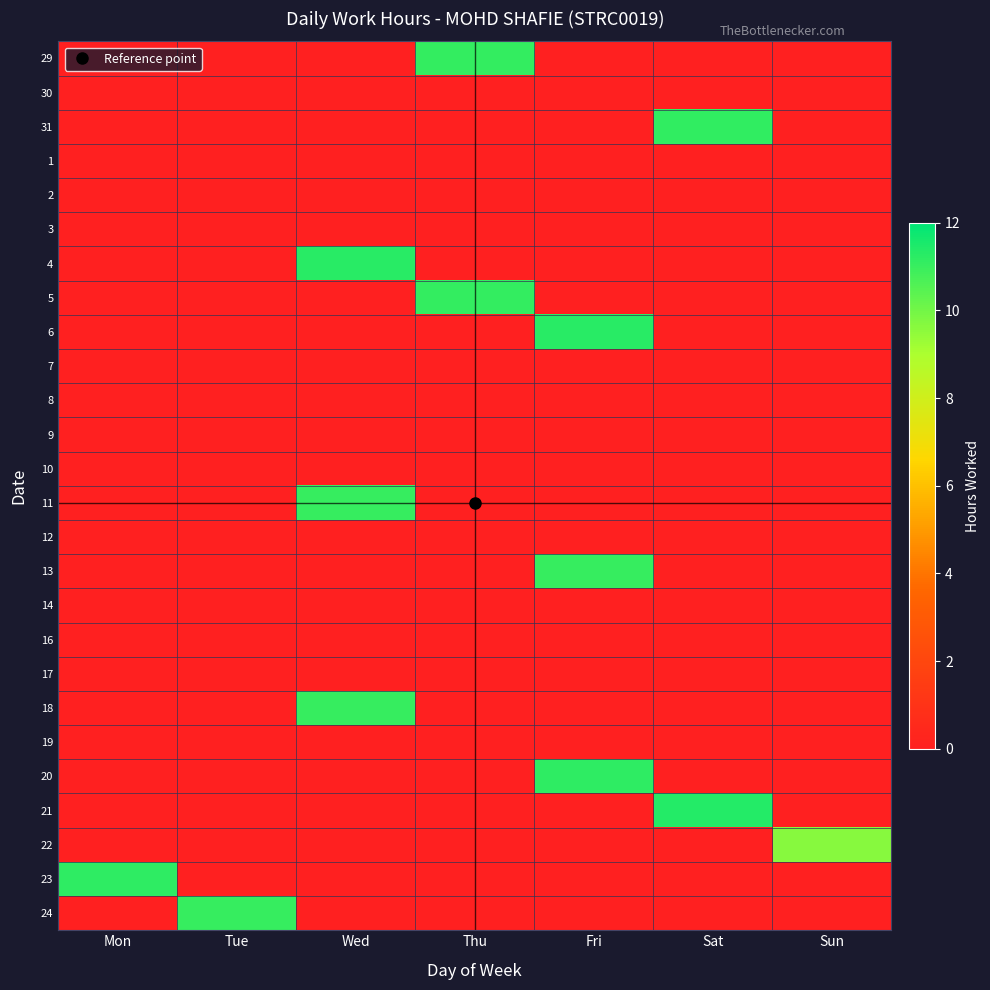

Between Sun and Mon, which is larger?

Sun